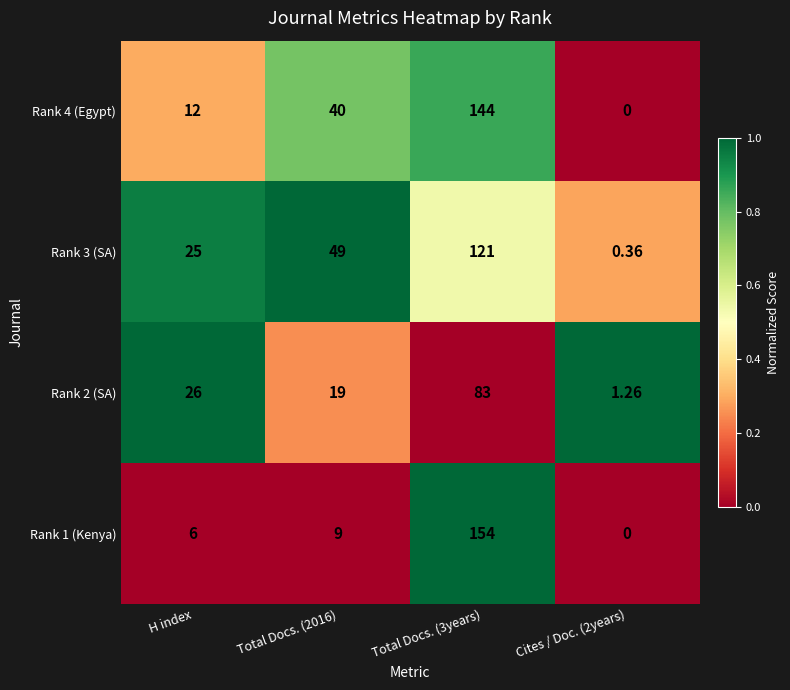

Between H index and Cites / Doc. (2years), which series saw the biggest shift?

Rank 2 (SA)